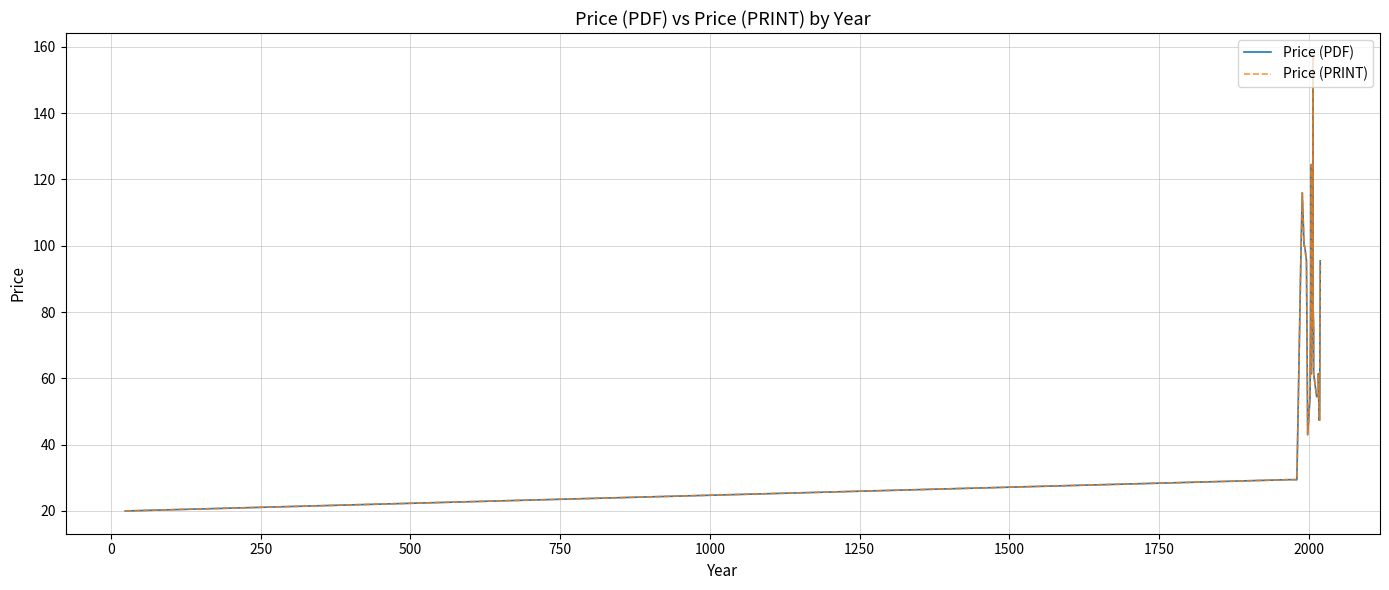

What is the average value of the Price (PRINT) series?

70.9